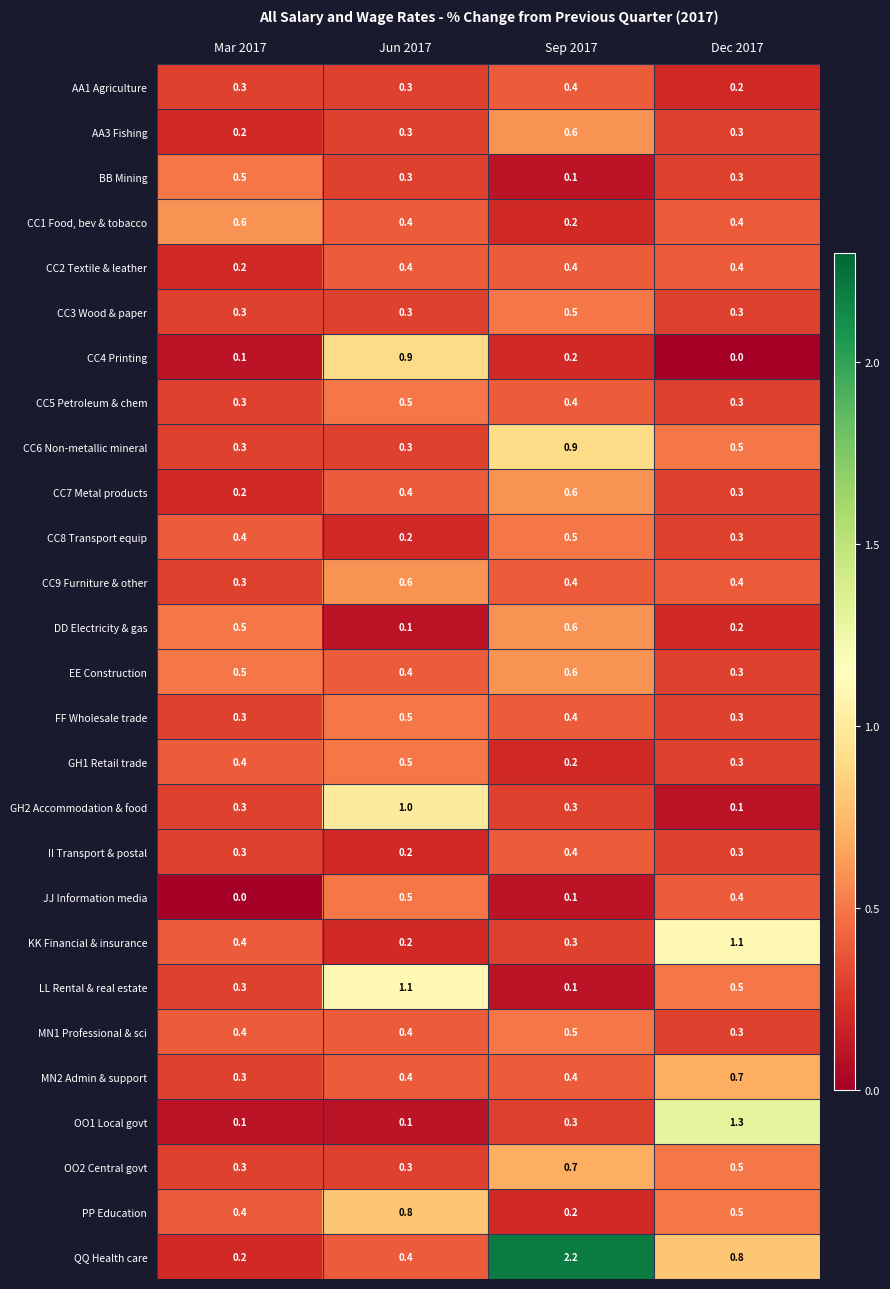

The CC8 Transport equip series shows 0.3 at Dec 2017. True or false?

True